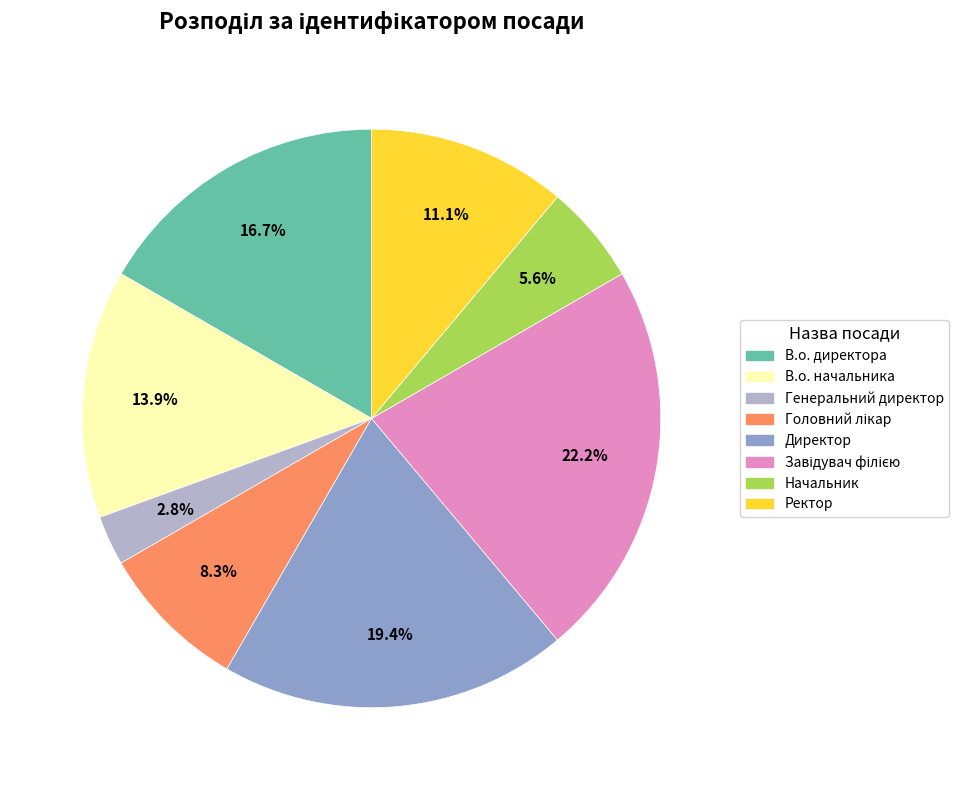

Which slice is the smallest?

Генеральний директор